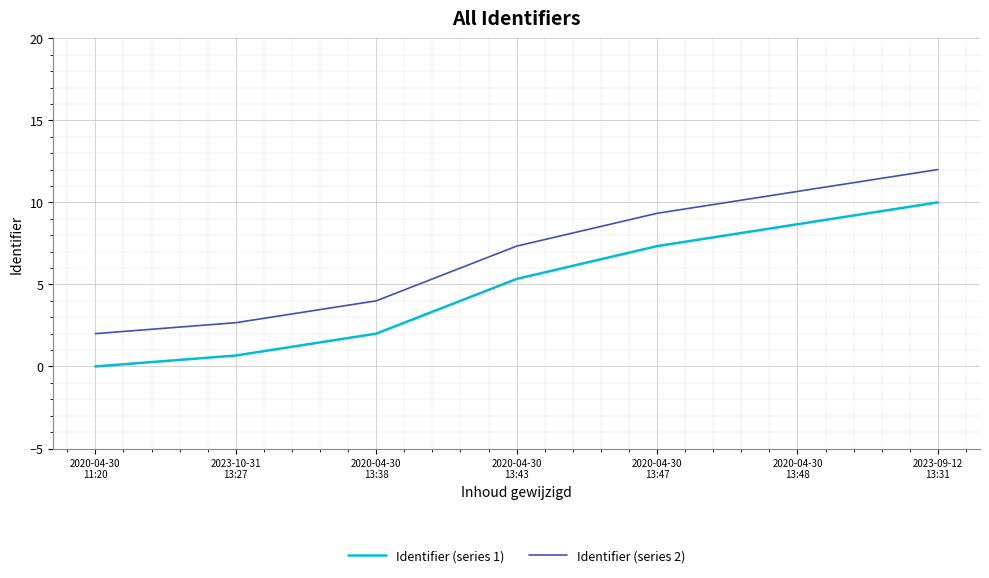

True or false: Identifier (series 1) has a value of 0.7 at 2023-10-31
13:27.

True